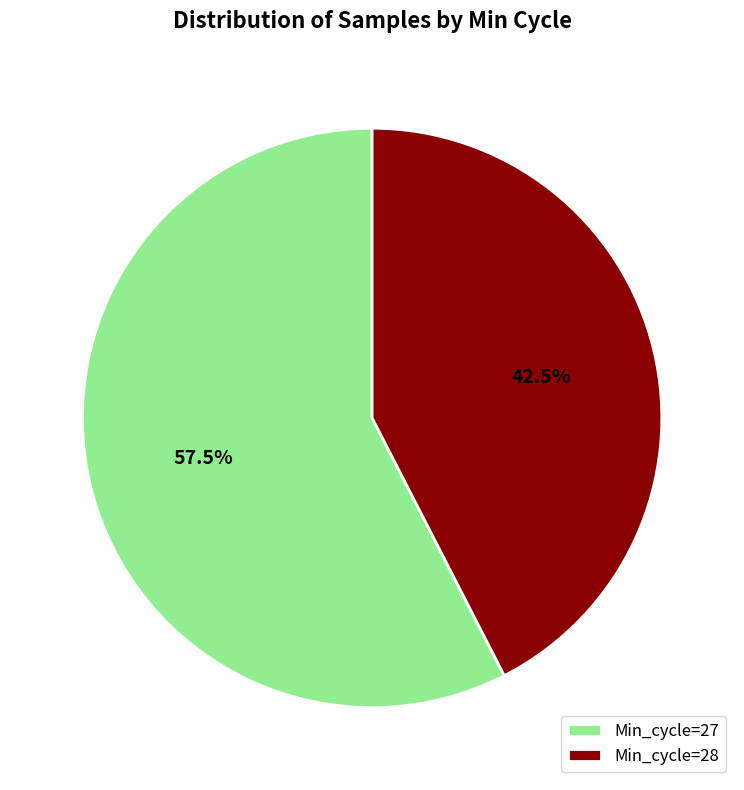

Rank the categories by value from highest to lowest.

Min_cycle=27, Min_cycle=28